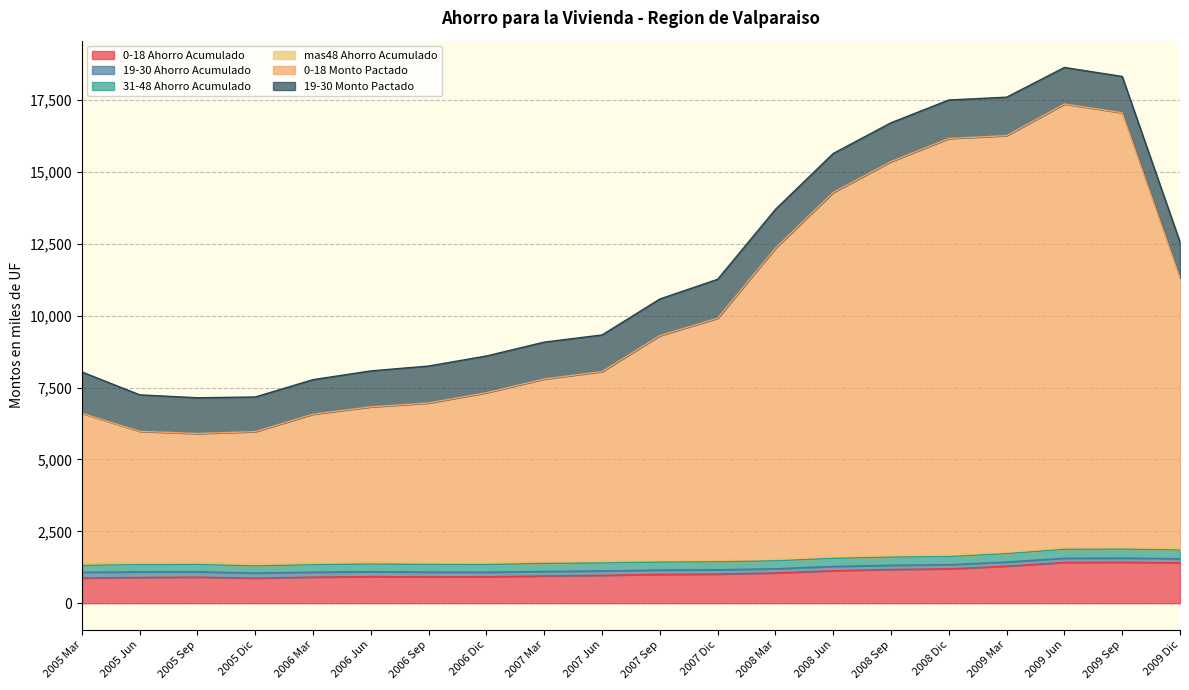

Where is the first local maximum for 19-30 Monto Pactado?

2006 Sep